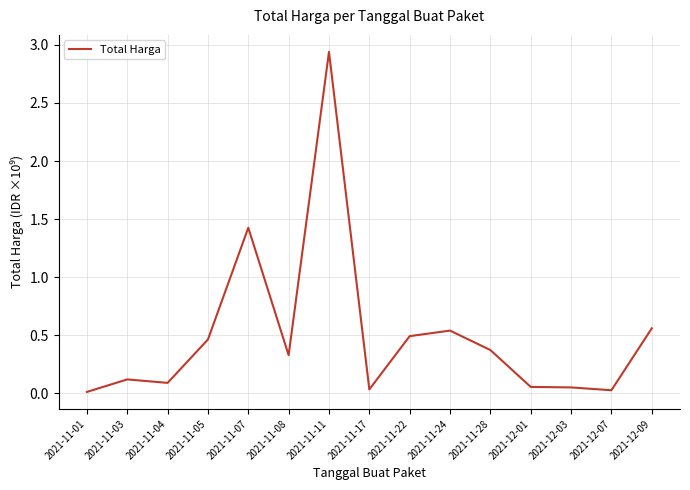

What is the sum of all values?

7518497085